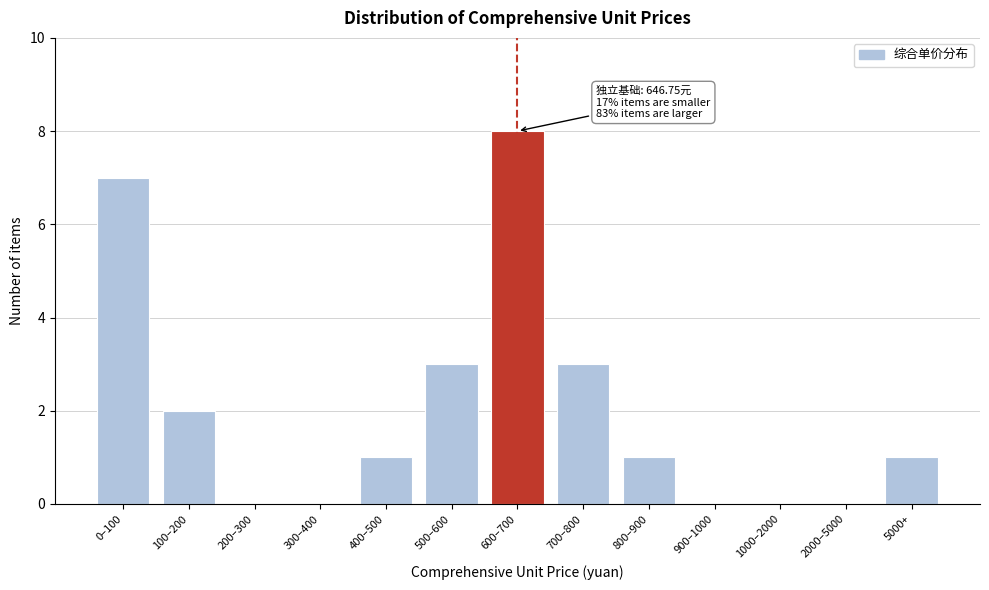

Reading left to right, extract all data points from this chart.

0–100=7	100–200=2	200–300=0	300–400=0	400–500=1	500–600=3	600–700=8	700–800=3	800–900=1	900–1000=0	1000–2000=0	2000–5000=0	5000+=1